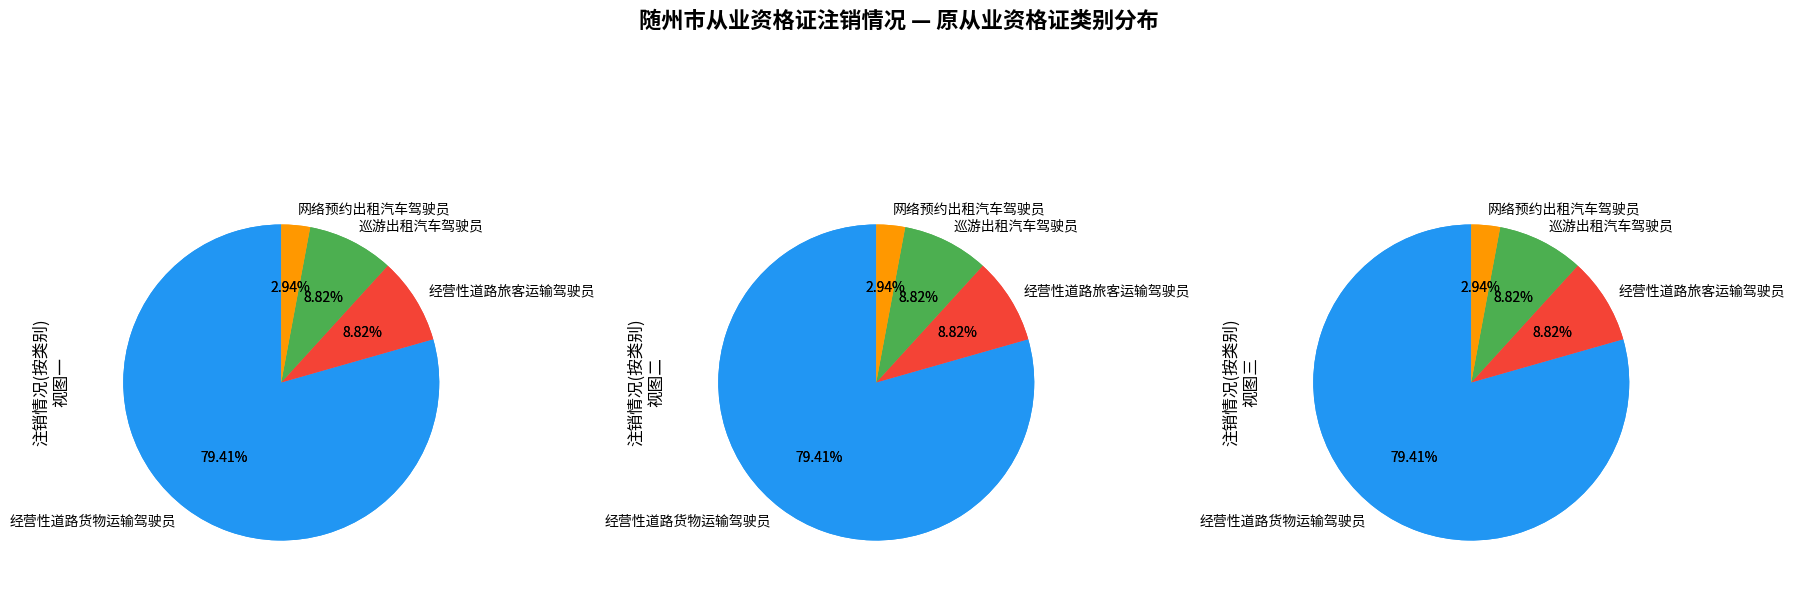

What is the change in value from 巡游出租汽车驾驶员 to 网络预约出租汽车驾驶员?

-2